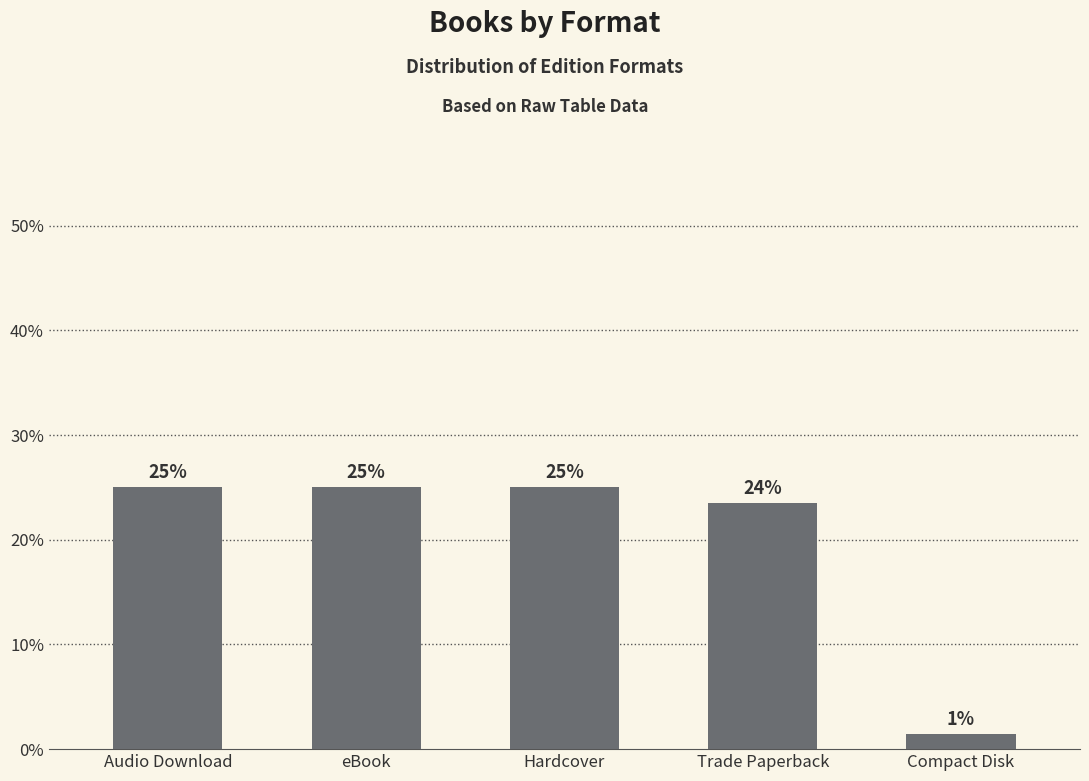

True or false: the data shows 25.0 at Audio Download.

True